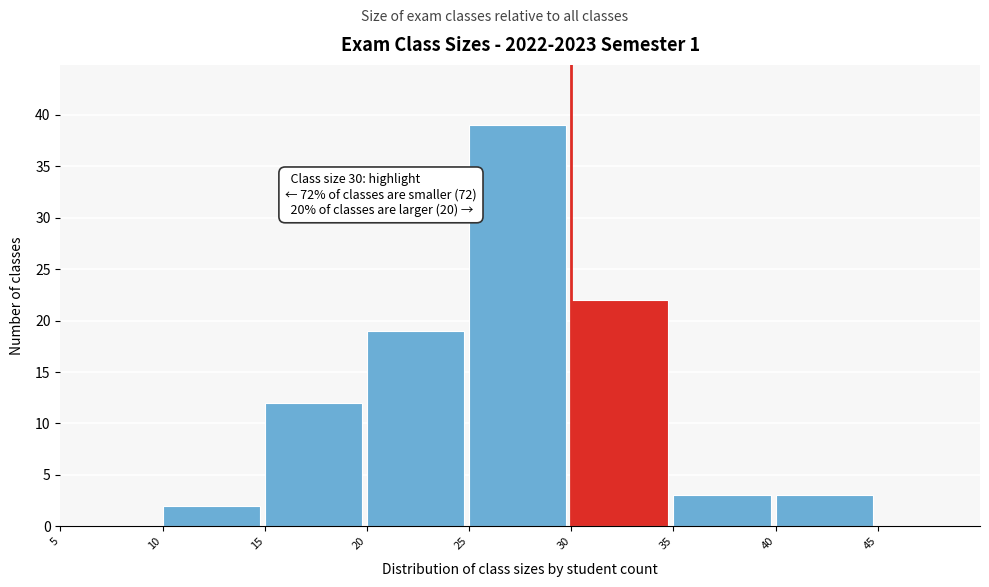

Which range on the x-axis has the tallest bar?

25 to 30